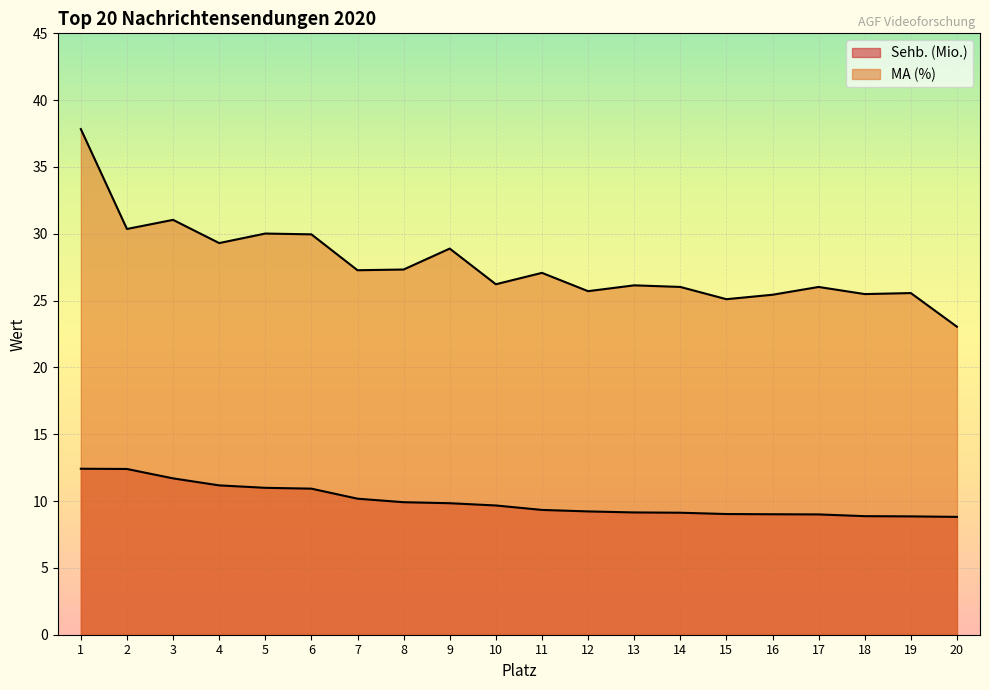

What is the difference between the maximum and second lowest values in the Sehb. (Mio.) series?

3.6